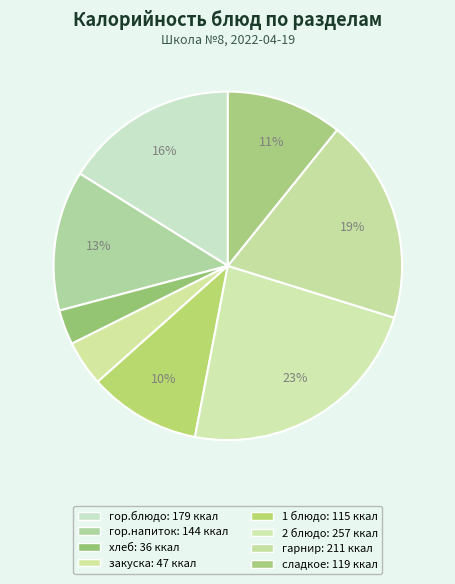

Between гор.блюдо and сладкое, which is larger?

гор.блюдо